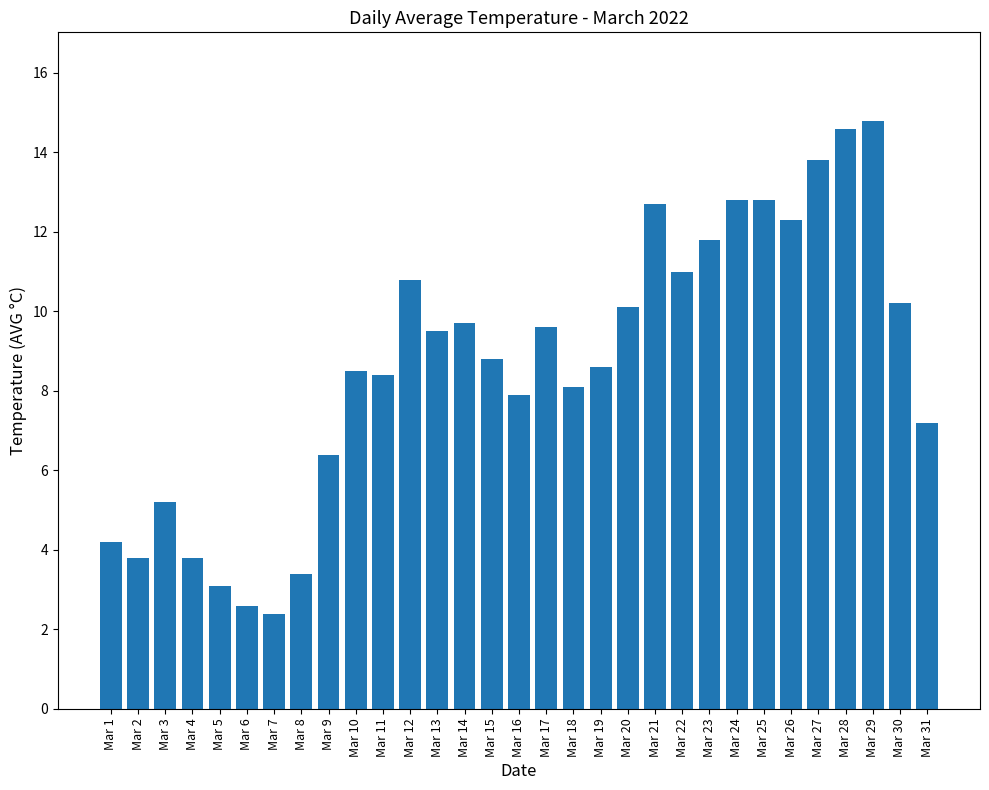

True or false: the data shows 3.4 at Mar 8.

True